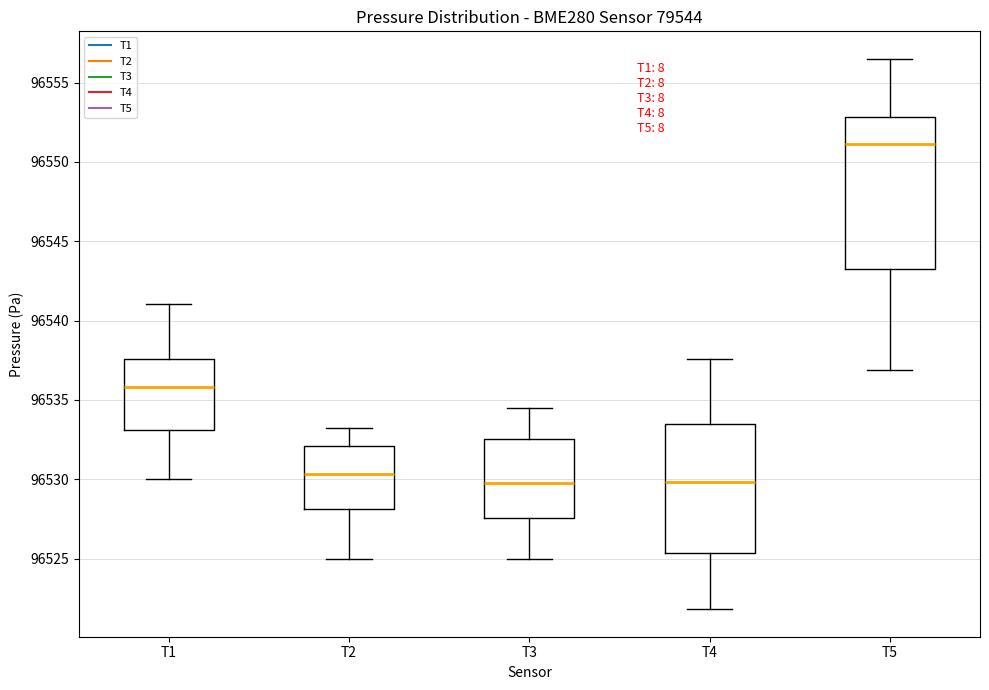

Comparing the boxes themselves (not the whiskers), which one is the tallest?

T5